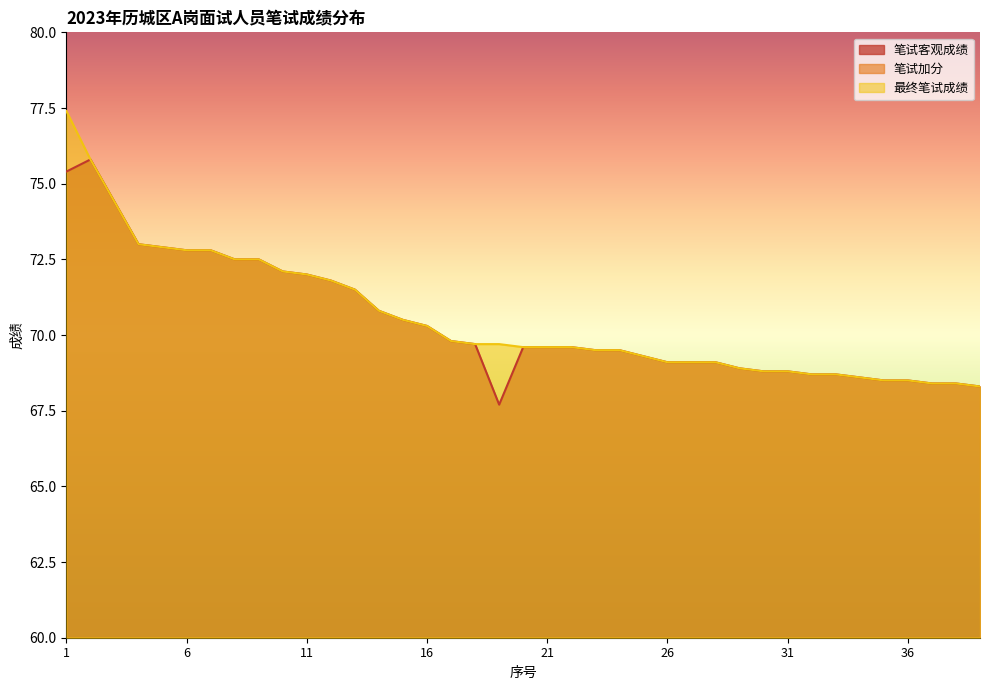

At which label does 最终笔试成绩 first exceed 69?

1